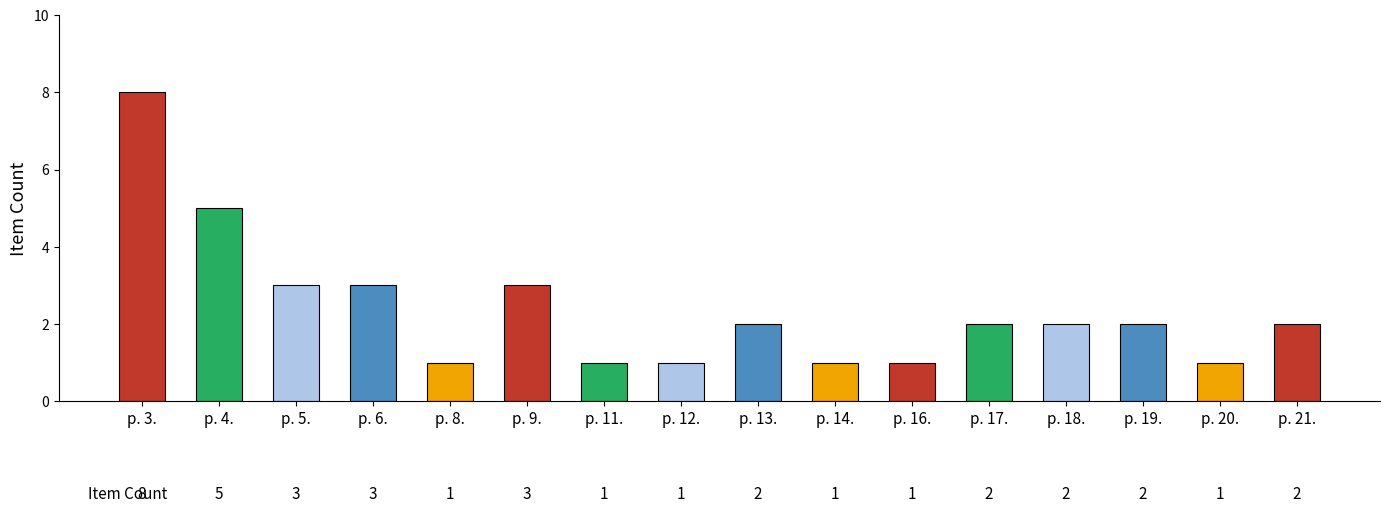

What is the average value?

2